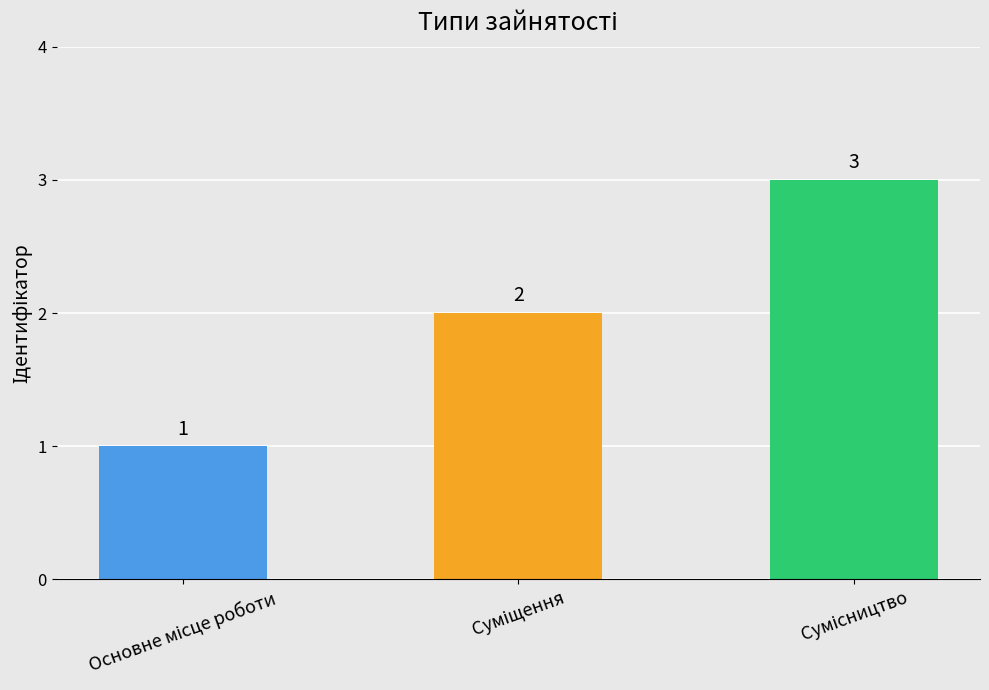

How many values are between 1 and 3?

3